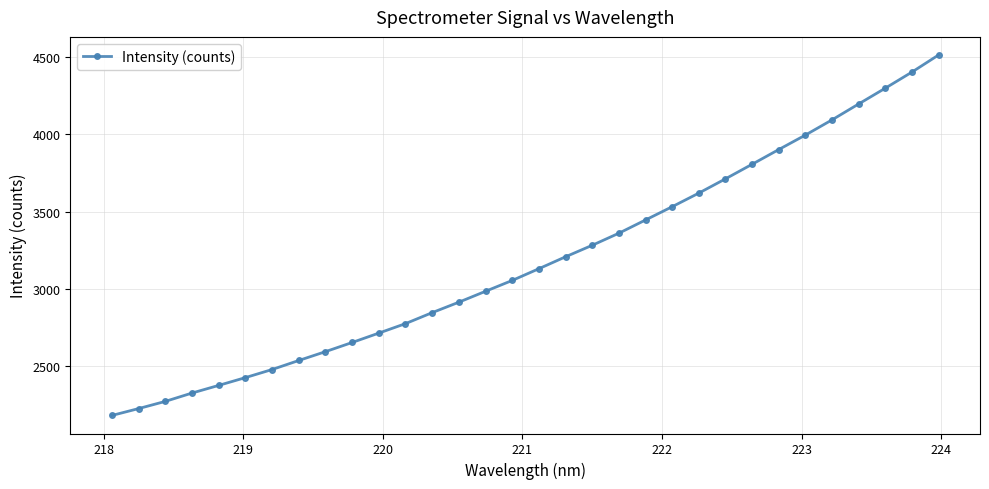

What is the smallest value displayed?

2181.0